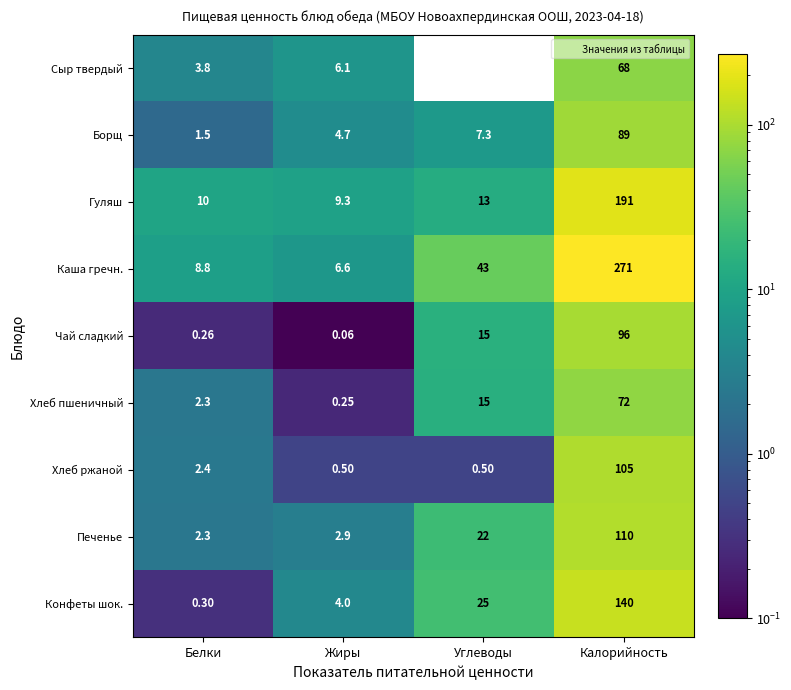

At which label does Борщ reach its minimum?

Белки